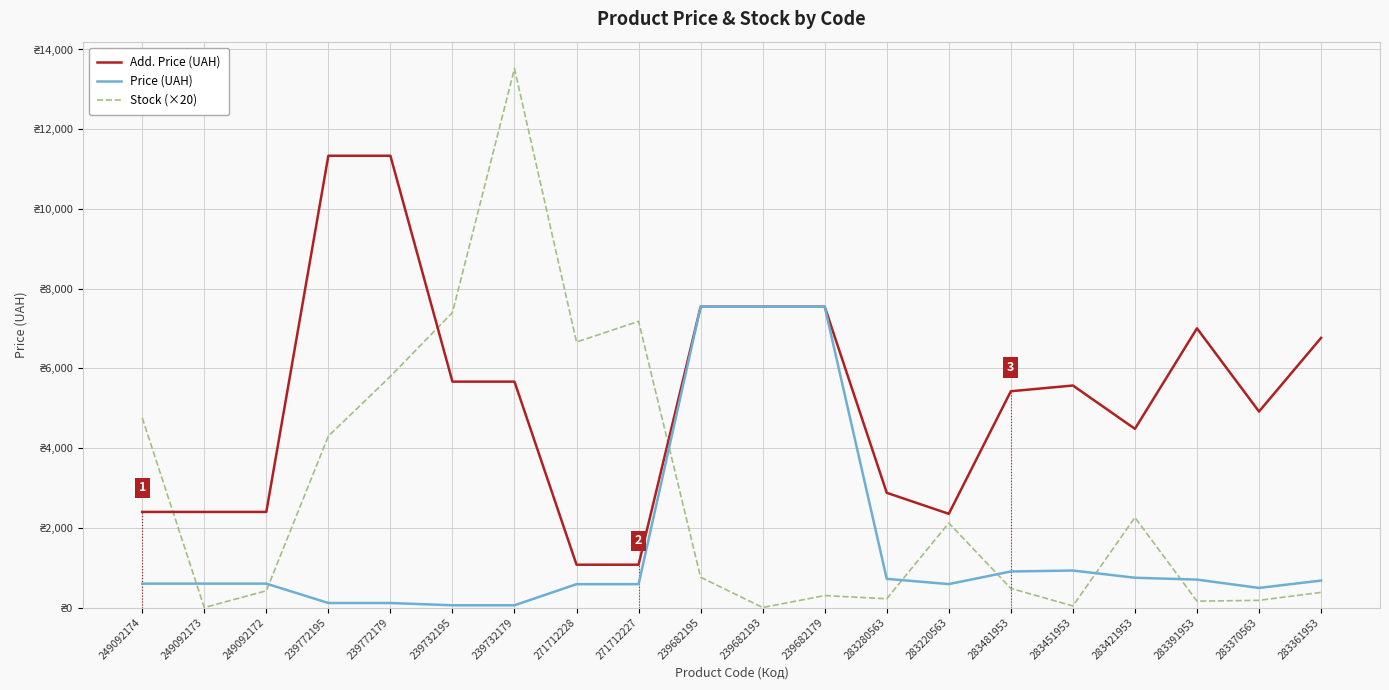

Which series has the widest spread of values?

Stock (×20)